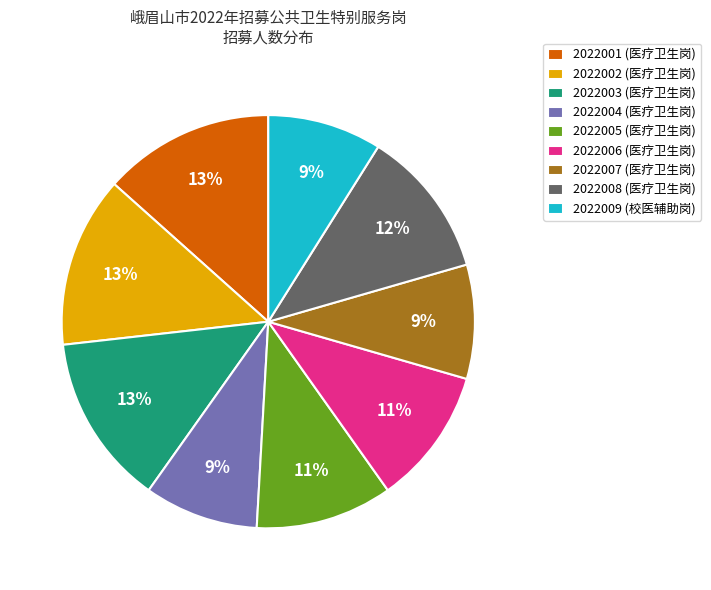

Between 2022008 (医疗卫生岗) and 2022002 (医疗卫生岗), which is larger?

2022002 (医疗卫生岗)